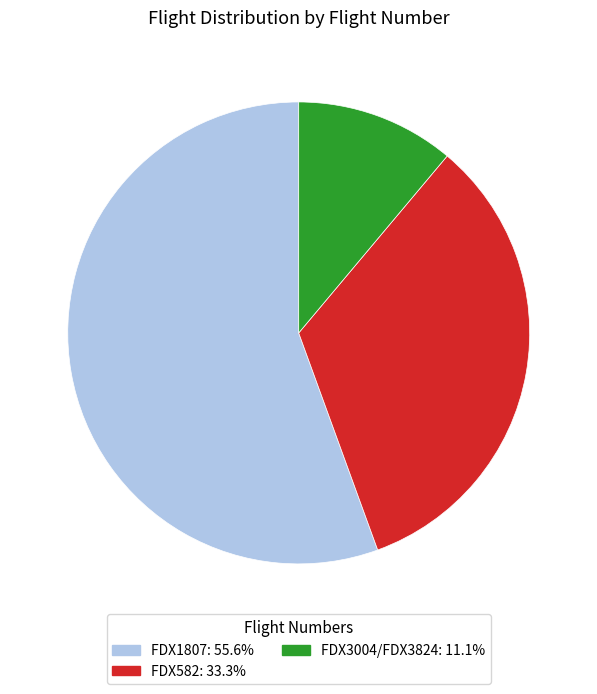

Which has a higher value, FDX582 or FDX1807?

FDX1807